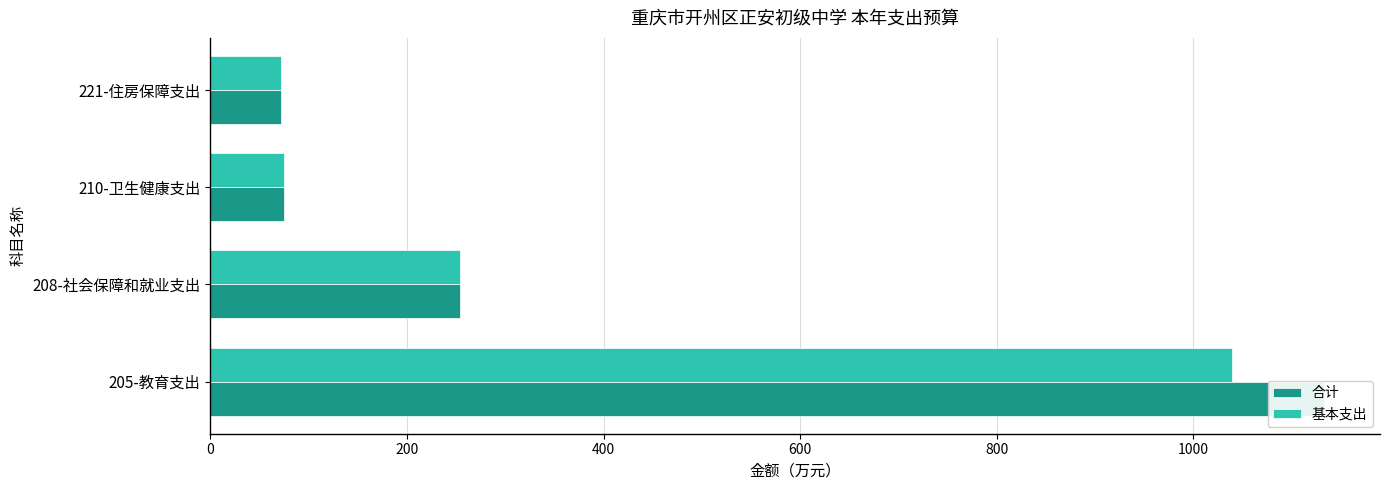

What is the difference between the second highest and second lowest values in the 基本支出 series?

178.5